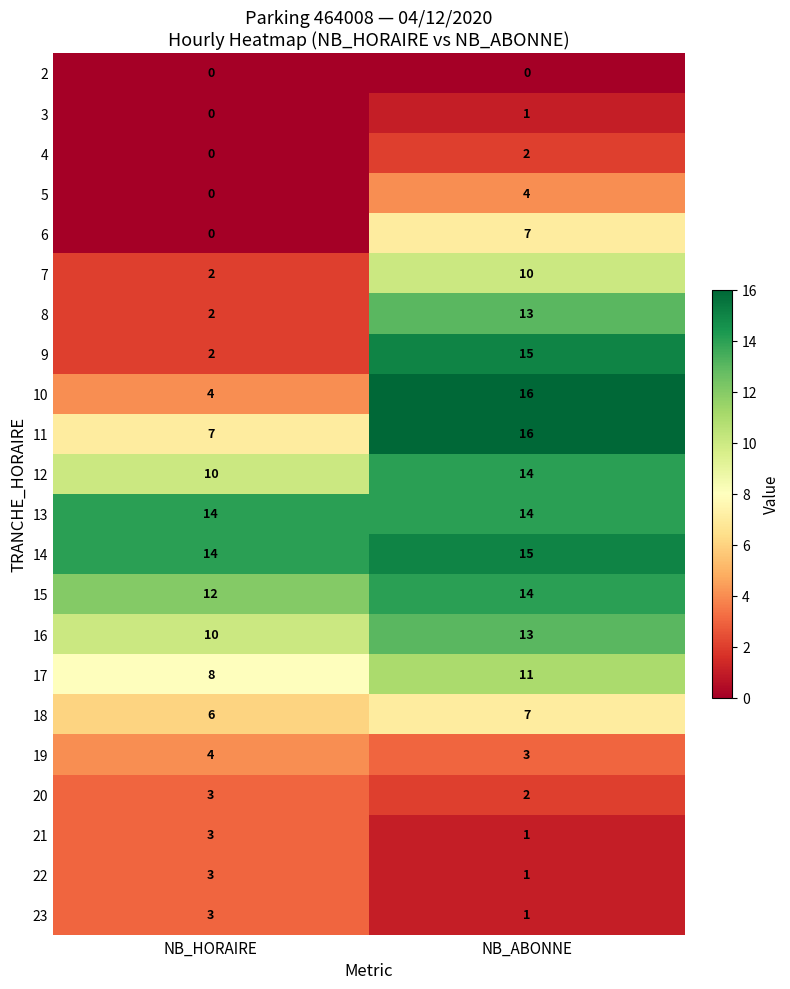

Which series has the largest total across all categories?

14